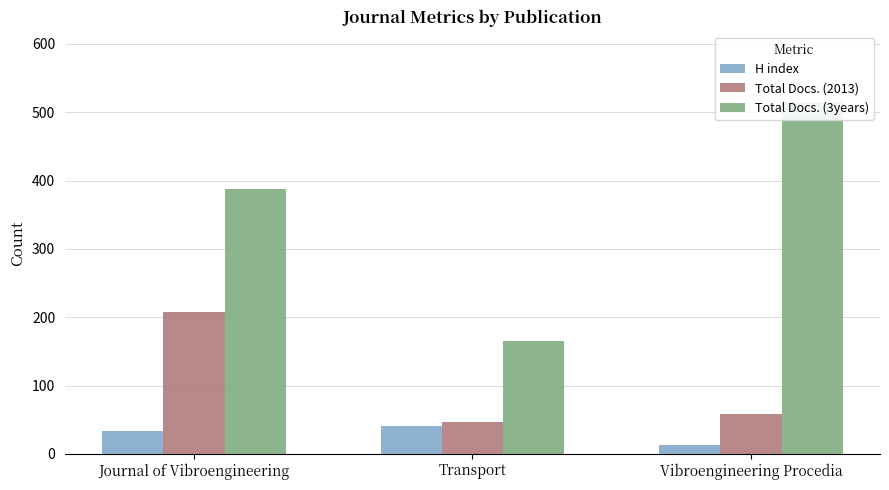

True or false: Total Docs. (2013) has a value of 79 at Vibroengineering Procedia.

False